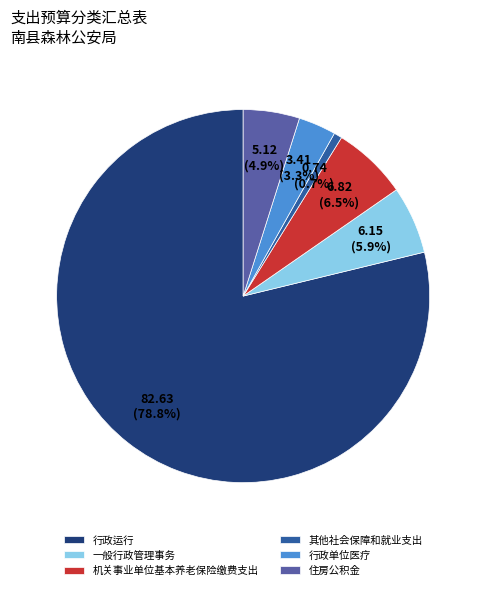

What percentage do 行政单位医疗 and 行政运行 together represent?

82.0%